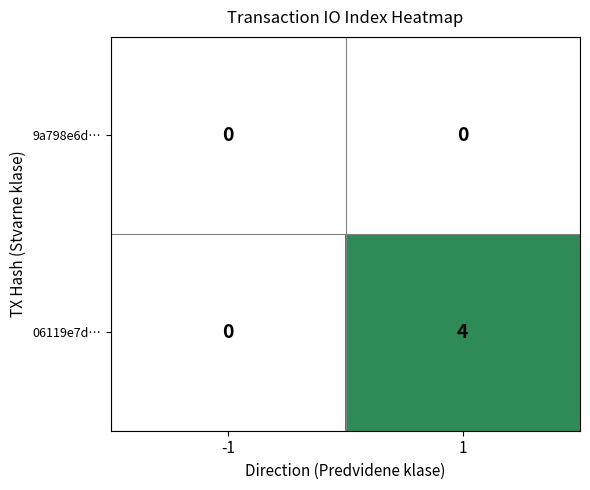

The value of 06119e7d… at -1 is -3. True or false?

False